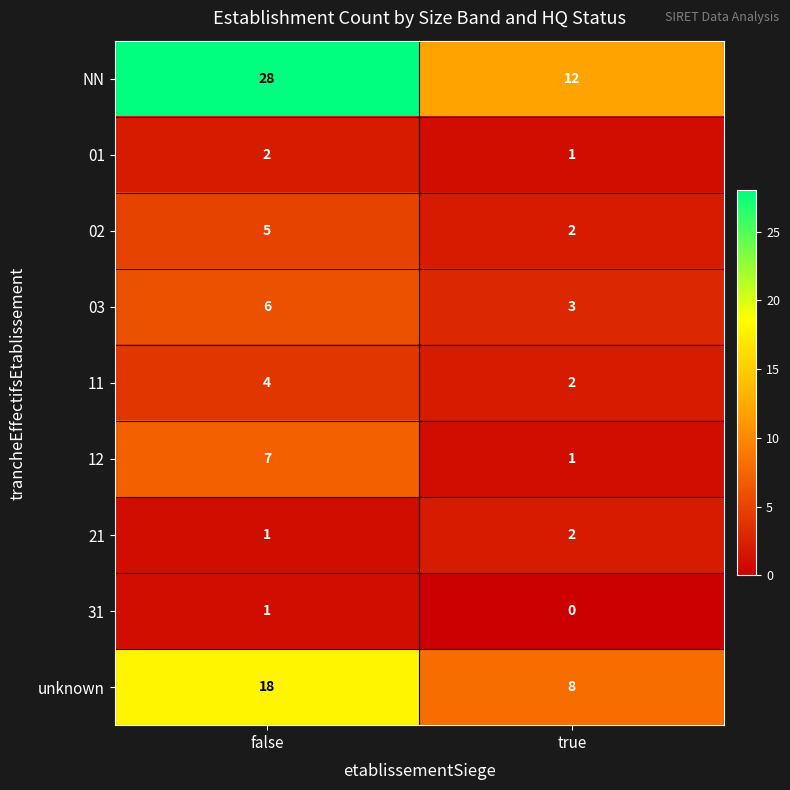

Which label corresponds to the smallest value in the chart?

true